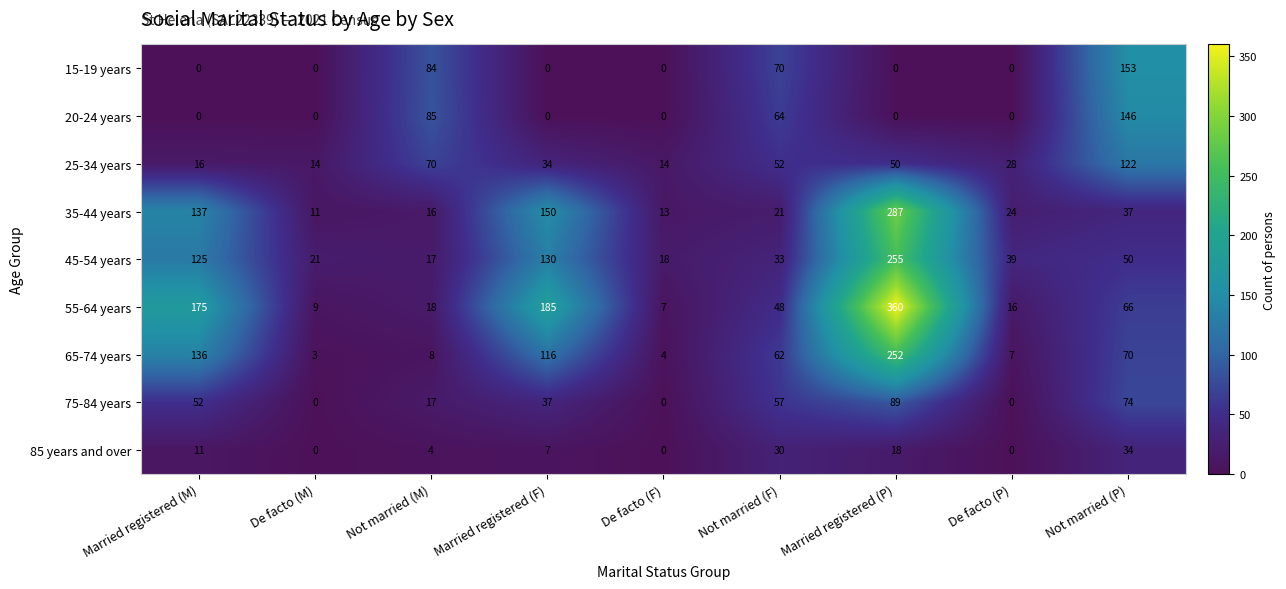

The value of 20-24 years at Married registered (F) is 0. True or false?

True